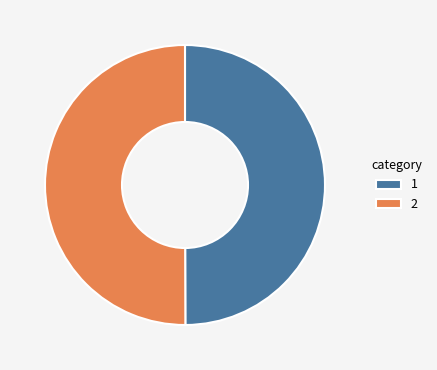

Do 1 and 2 together represent more than half of the pie?

Yes